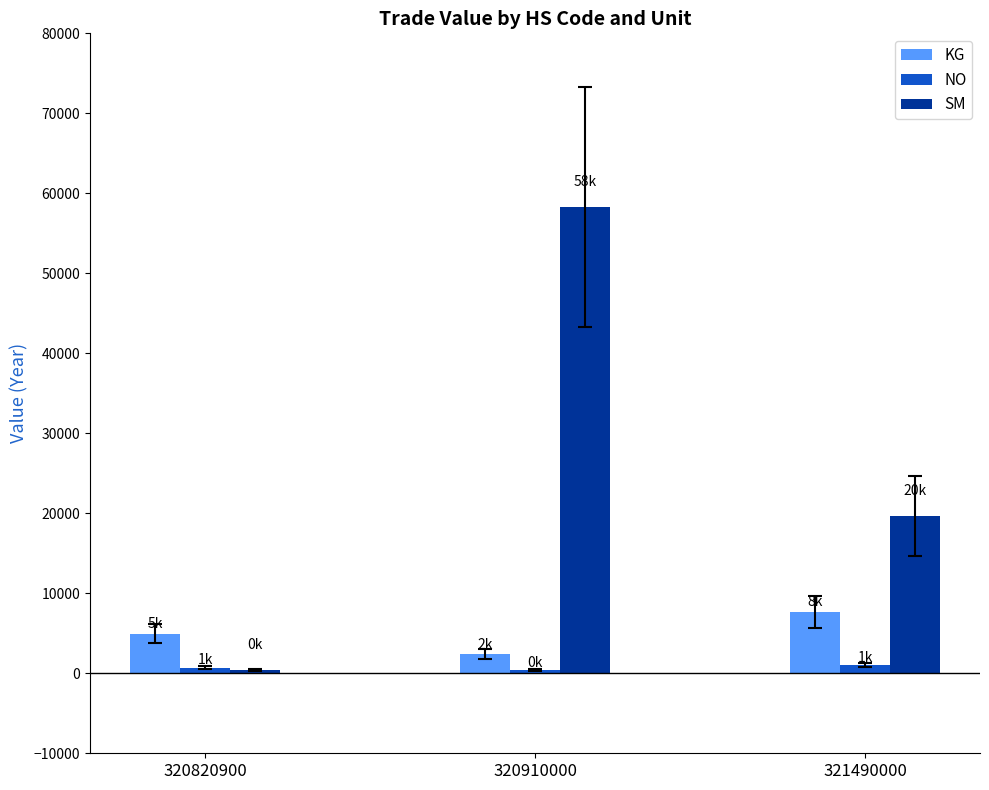

What are all the series names shown in the legend?

KG, NO, SM